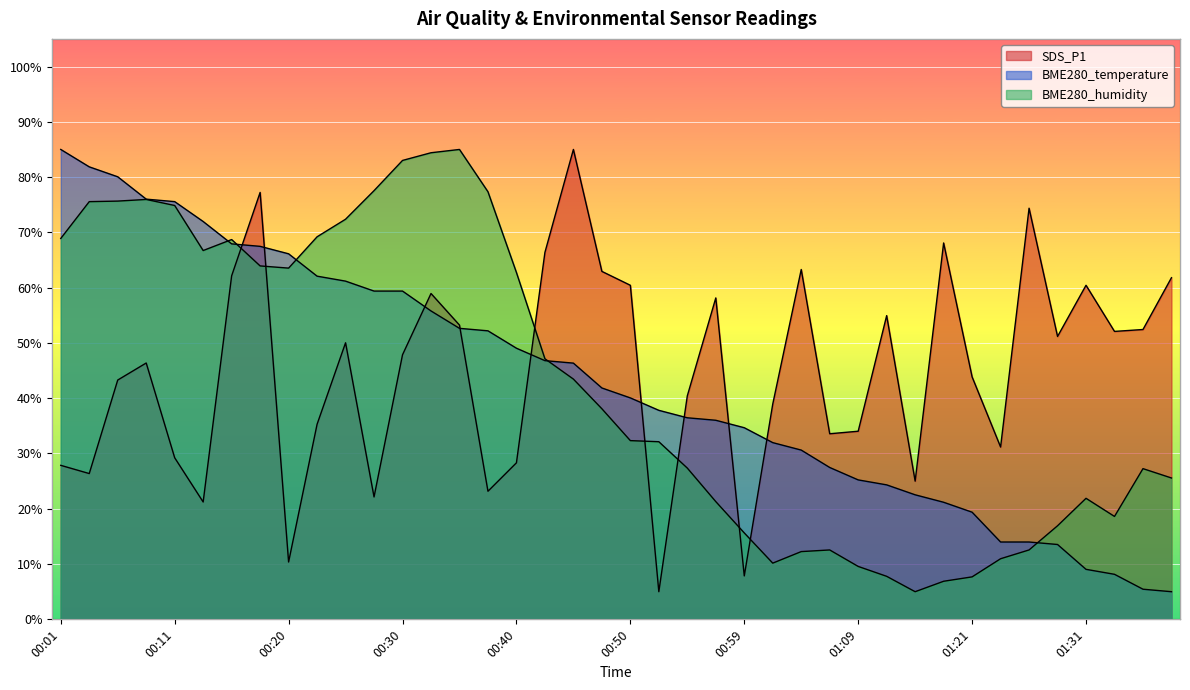

What is the value of the SDS_P1 point at the 37th from the left?

60.4